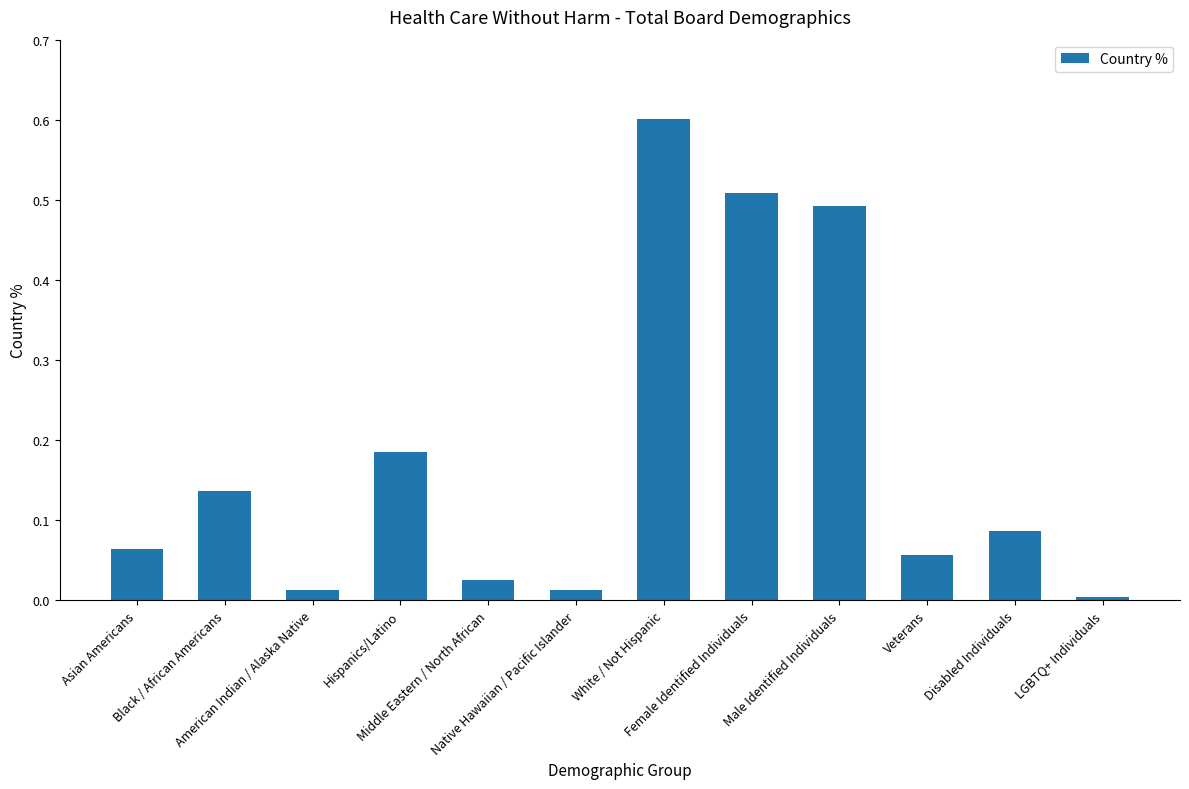

What is the sum of all values?

2.2